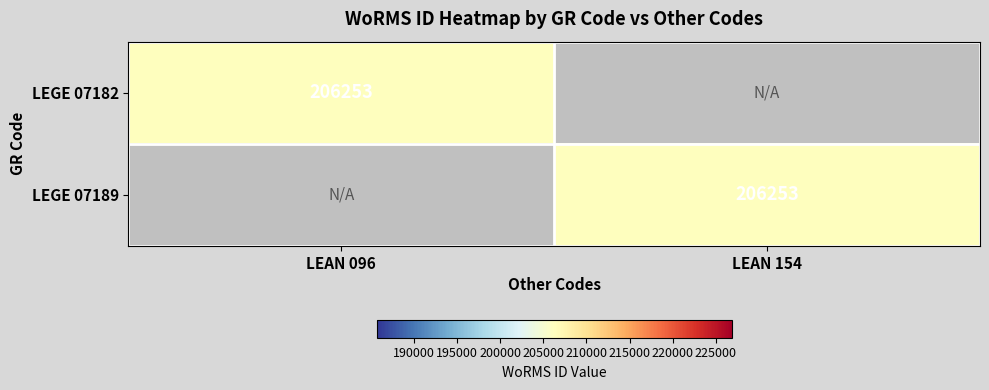

Is it true that LEGE 07189 equals 206253 at LEAN 154?

True